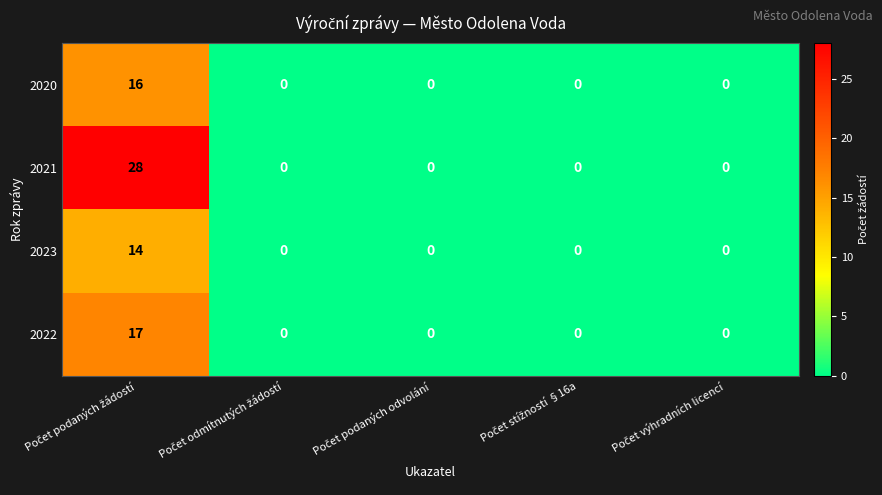

What is the highest value of the 2023 series?

14